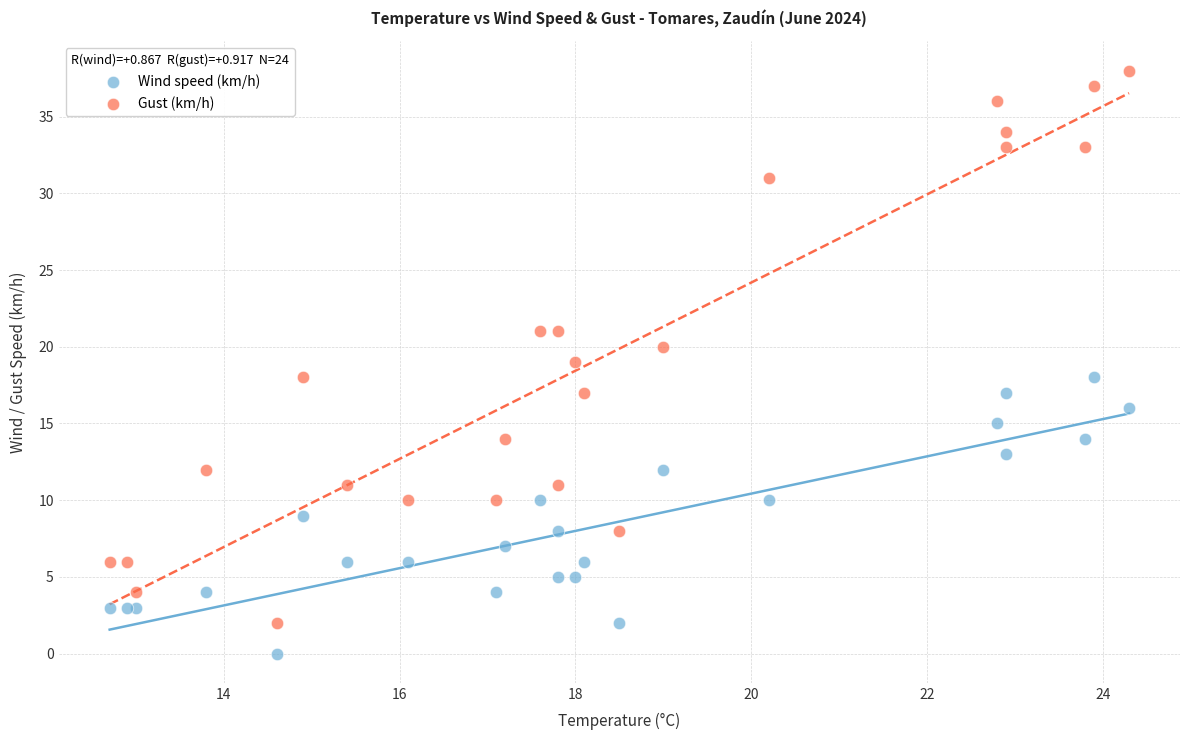

Which series has the widest spread of Y values?

Gust (km/h)